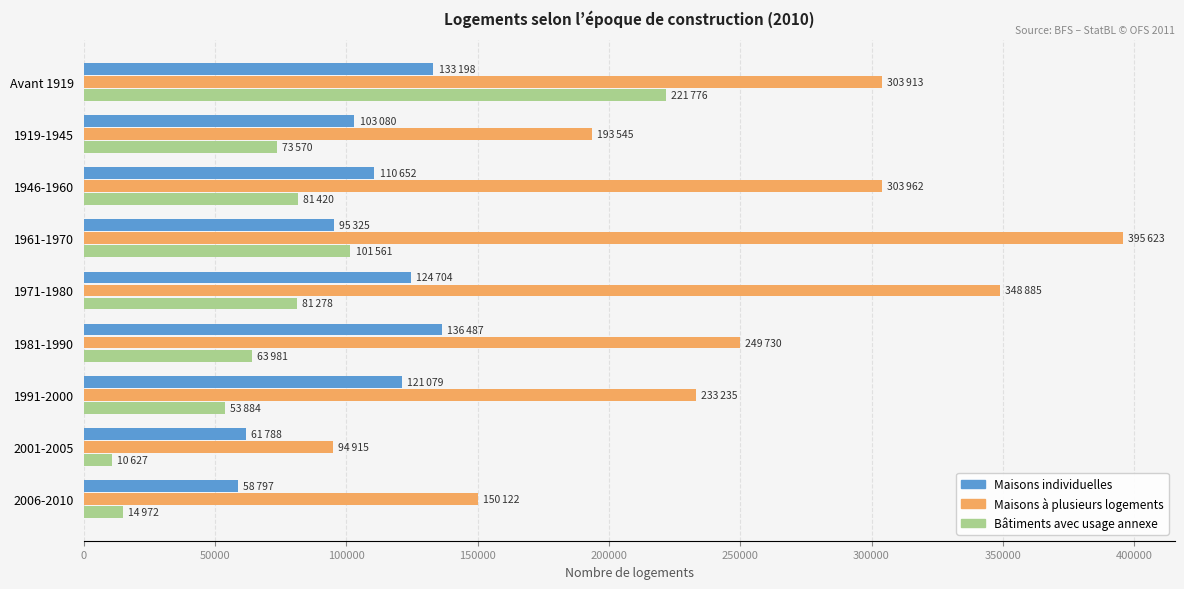

What is the difference between the highest and lowest values at 1991-2000?

179351